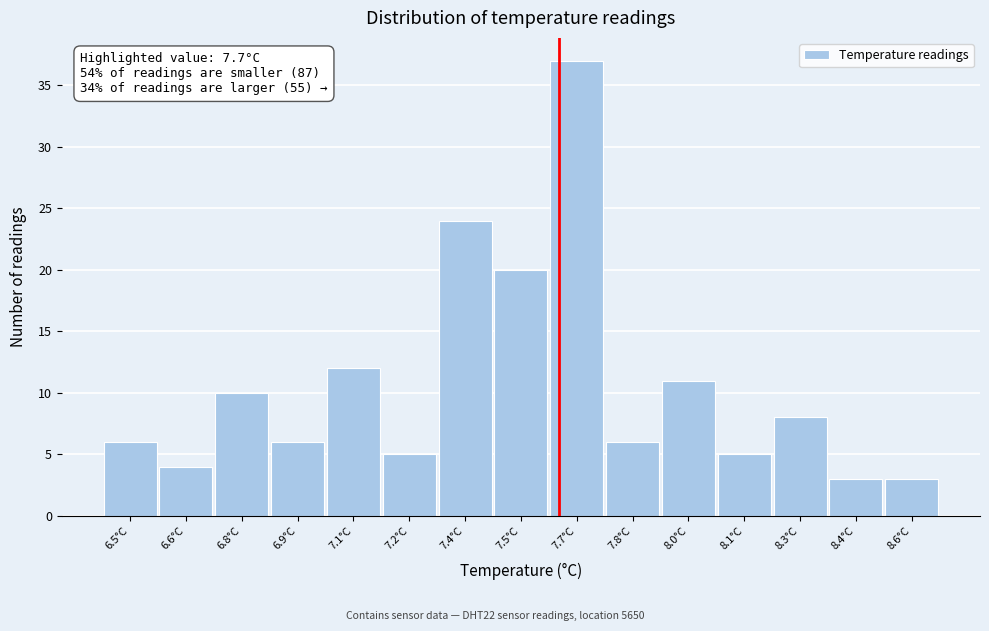

Reading right to left, transcribe all the data shown in this chart.

3	3	8	5	11	6	37	20	24	5	12	6	10	4	6